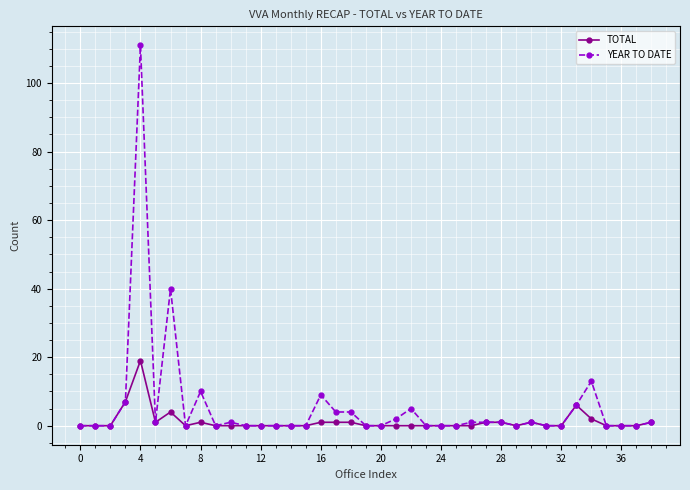

What is the difference between the second highest and minimum values in the TOTAL series?

7